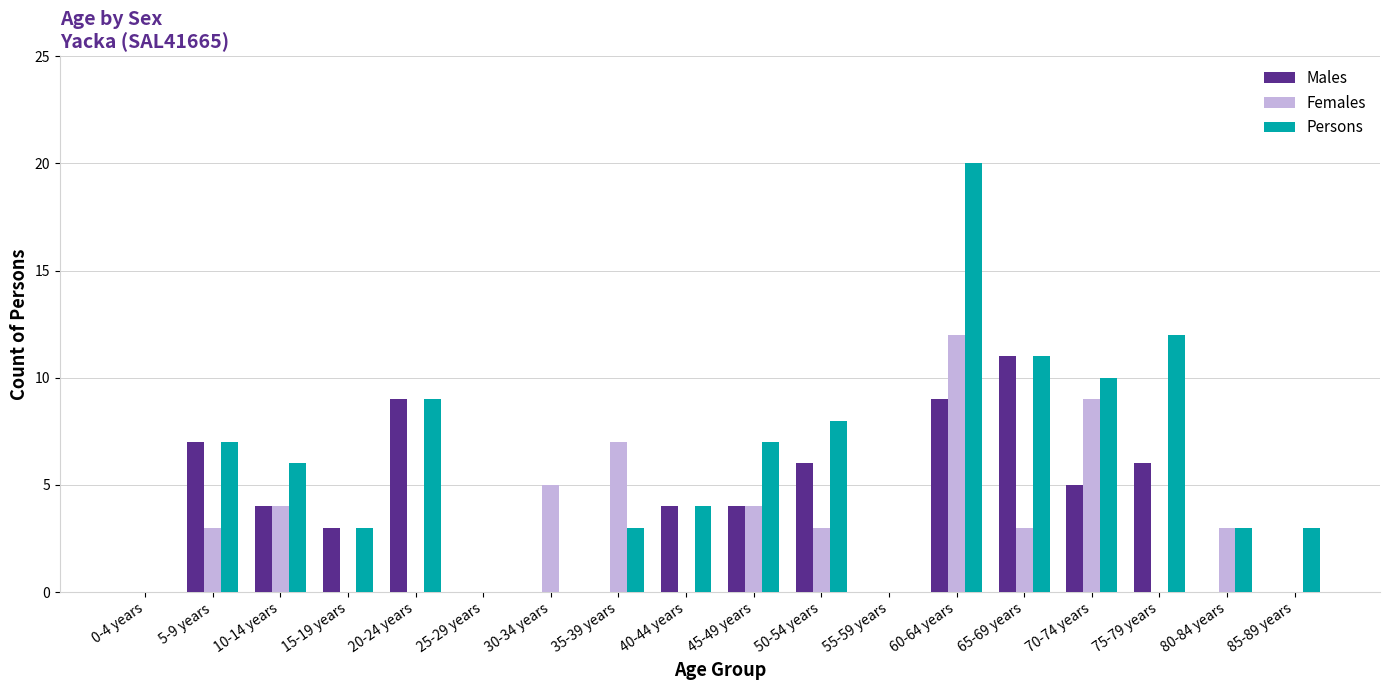

Between 80-84 years and 85-89 years, which series saw the biggest shift?

Females